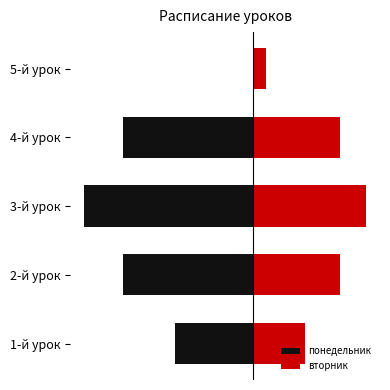

How many groups of bars are there?

5